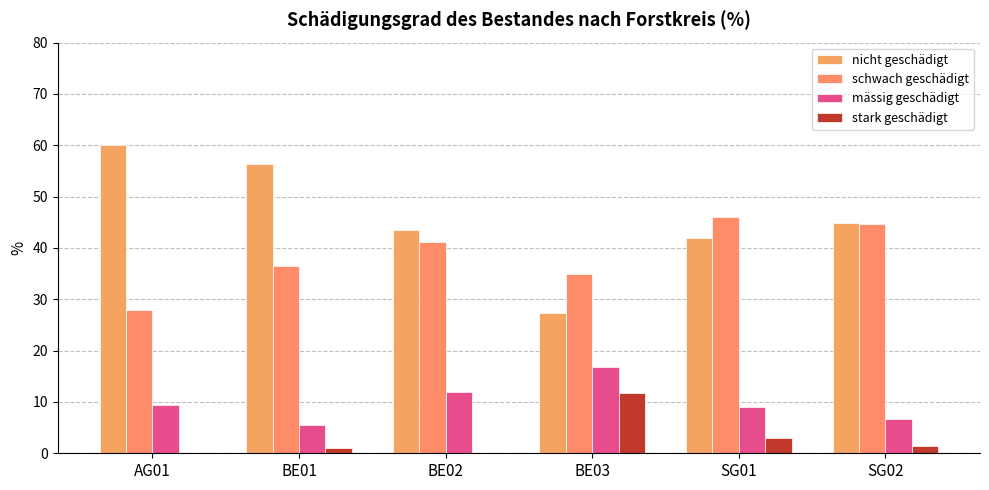

What is the average value of the nicht geschädigt series?

45.7